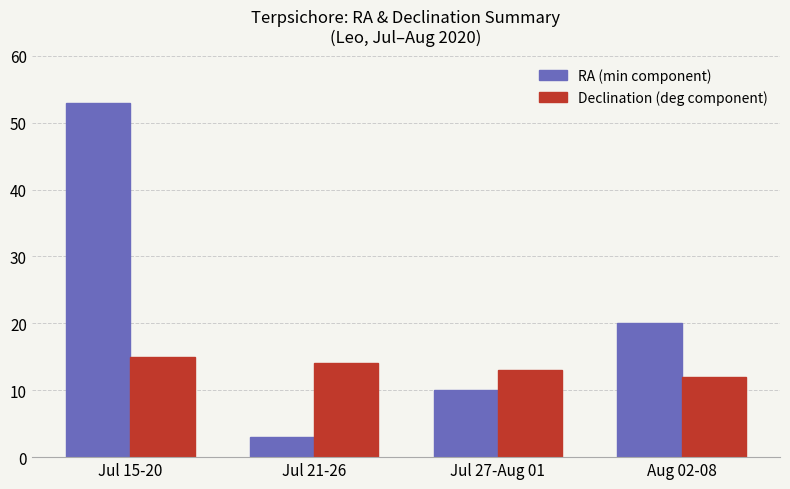

Which series has the largest range (max minus min)?

RA (min component)